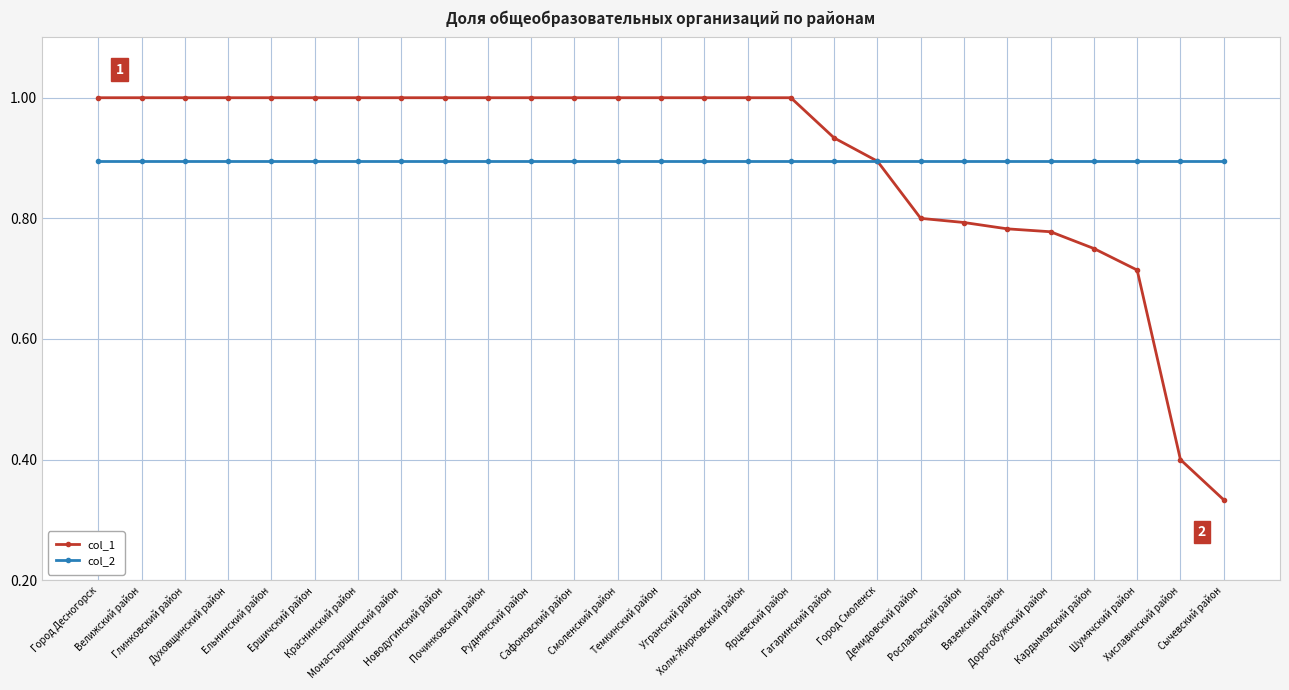

What is the value of the col_1 point at the 6th from the left?

1.0